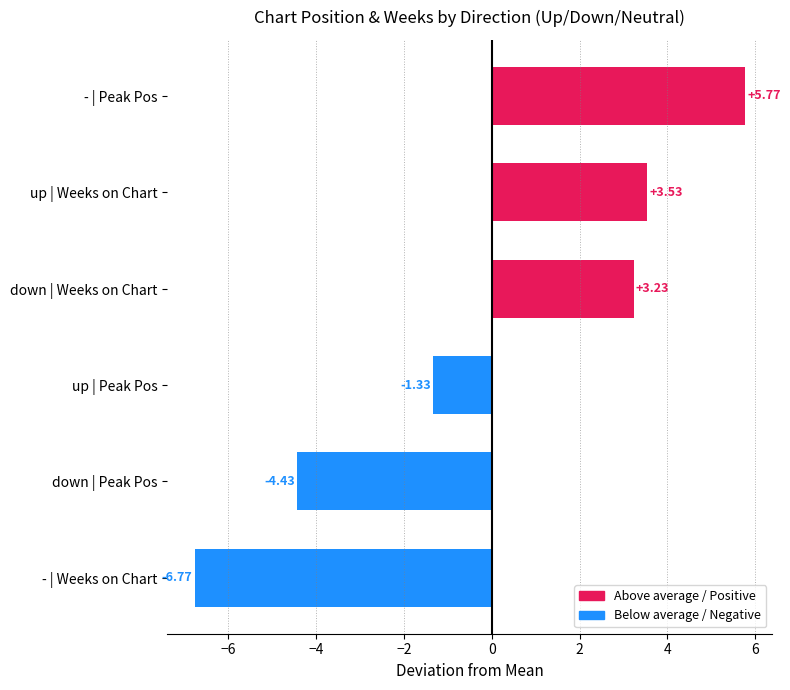

What is the difference between the second highest and minimum values in the Positive (up/above avg) series?

0.3